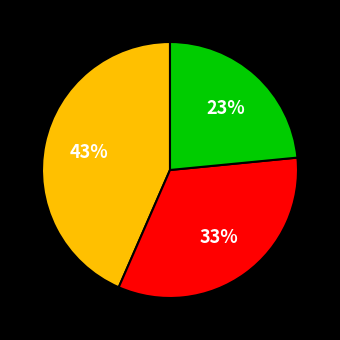

To the nearest percent, what is the difference between the largest and smallest slice percentages?

20%